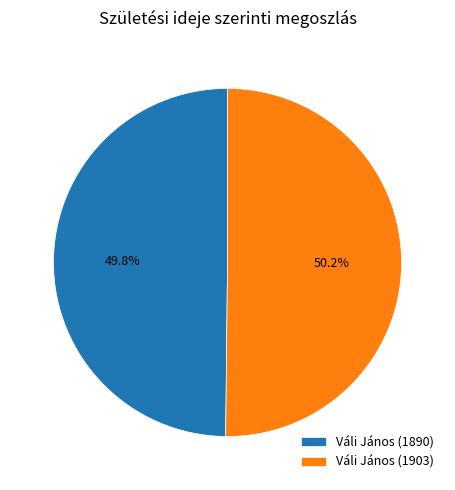

How many segments does this pie chart have?

2